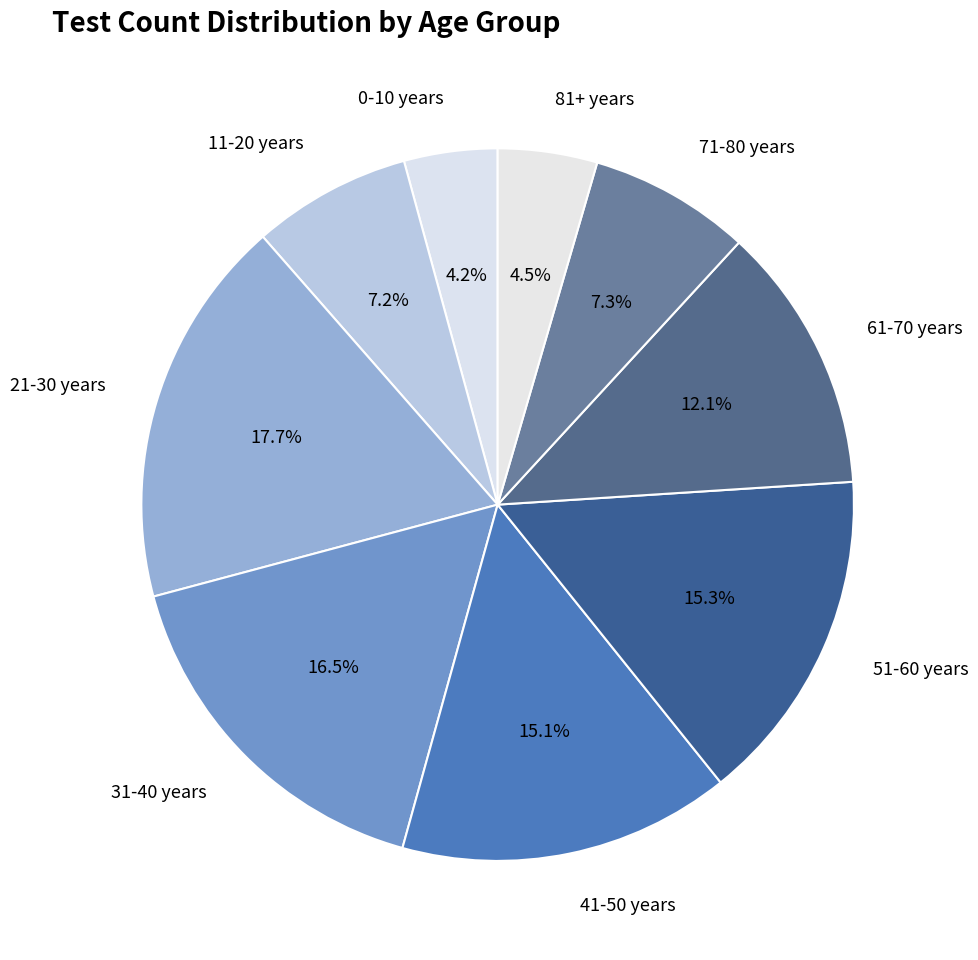

Between 61-70 years and 51-60 years, which is larger?

51-60 years